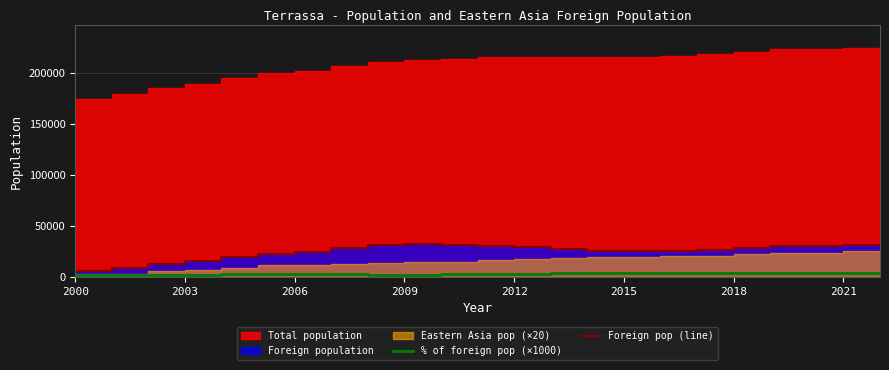

True or false: Foreign pop (line) and % of foreign pop (×1000) cross at least once.

False